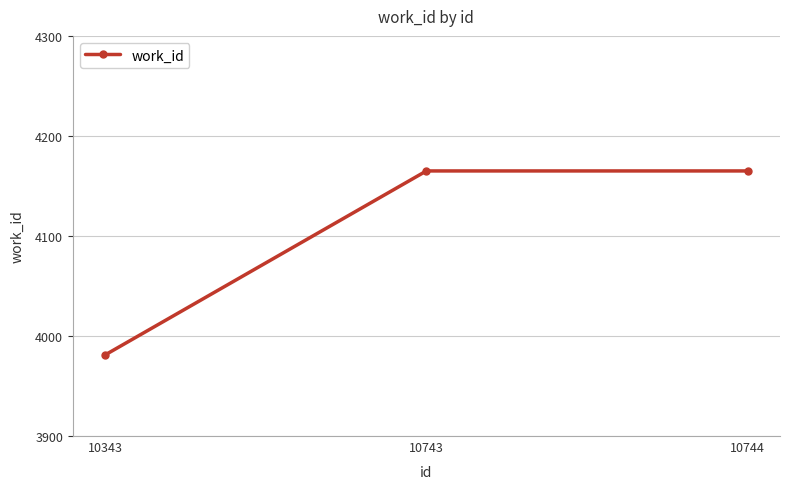

What is the value of the 1st point from the left?

3981